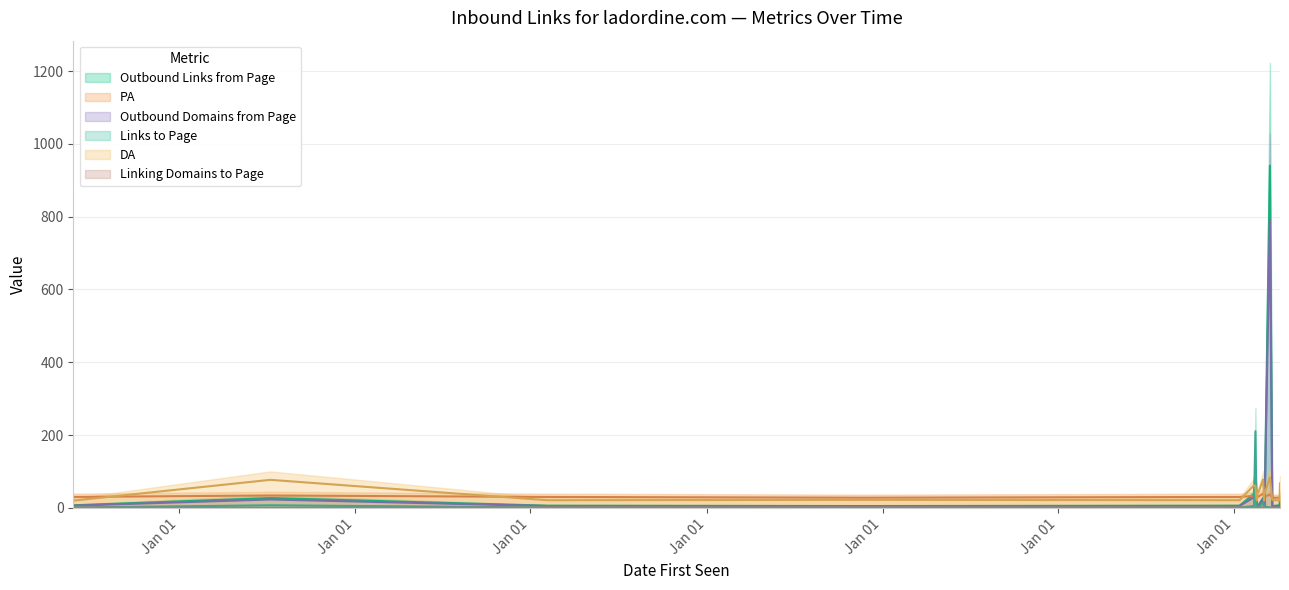

Where is the first local minimum for Outbound Domains from Page?

2021-11-22